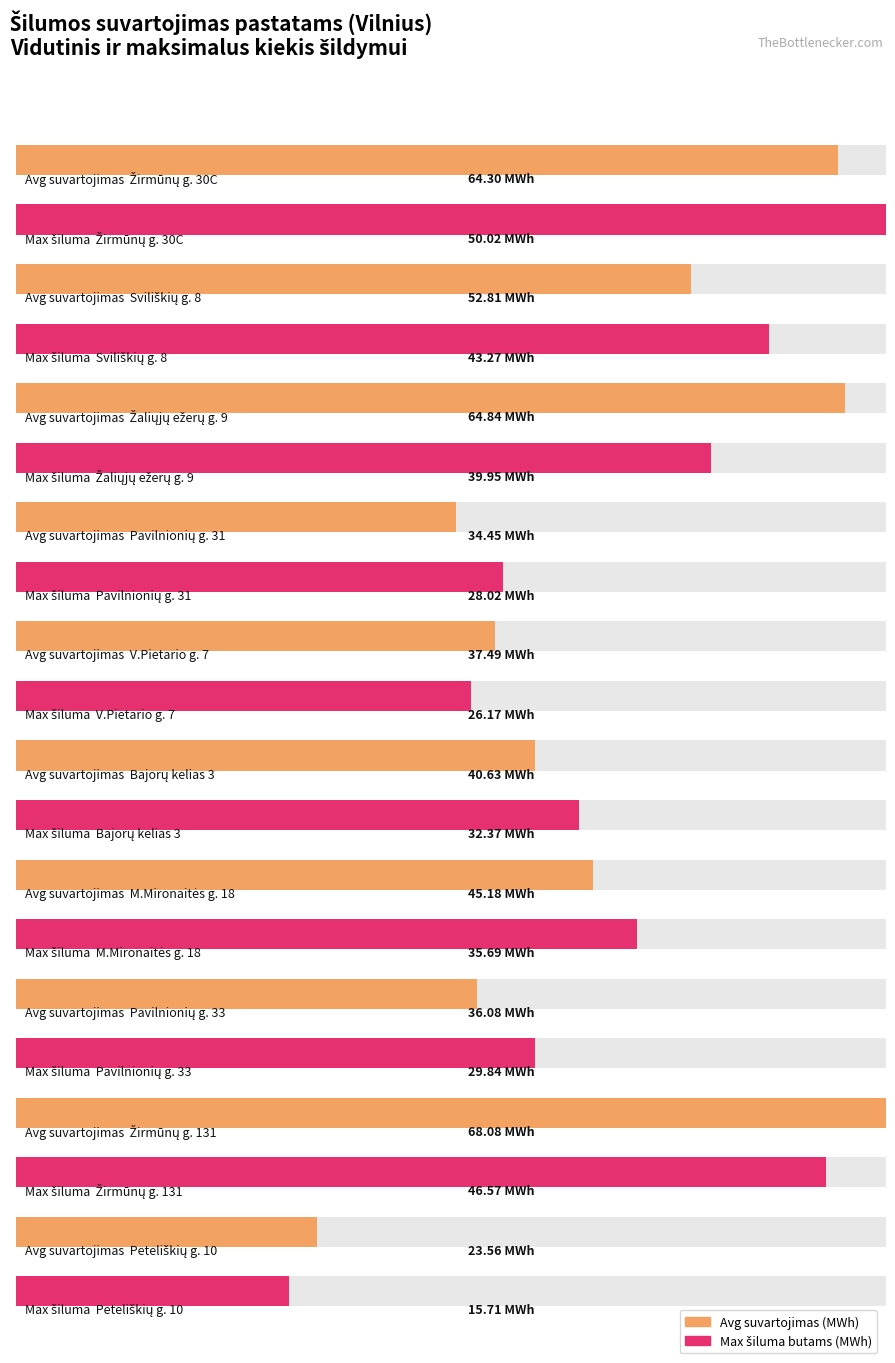

At which label is Avg šilumos suvartojimas (MWh) closest to 45?

M.Mironaitės g. 18